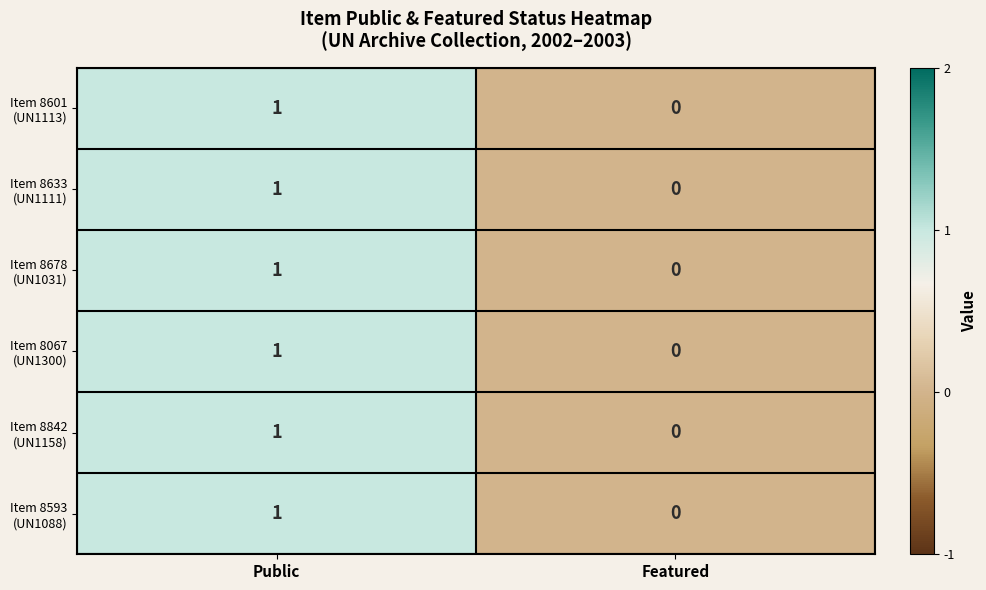

Which label corresponds to the largest value in the chart?

Public